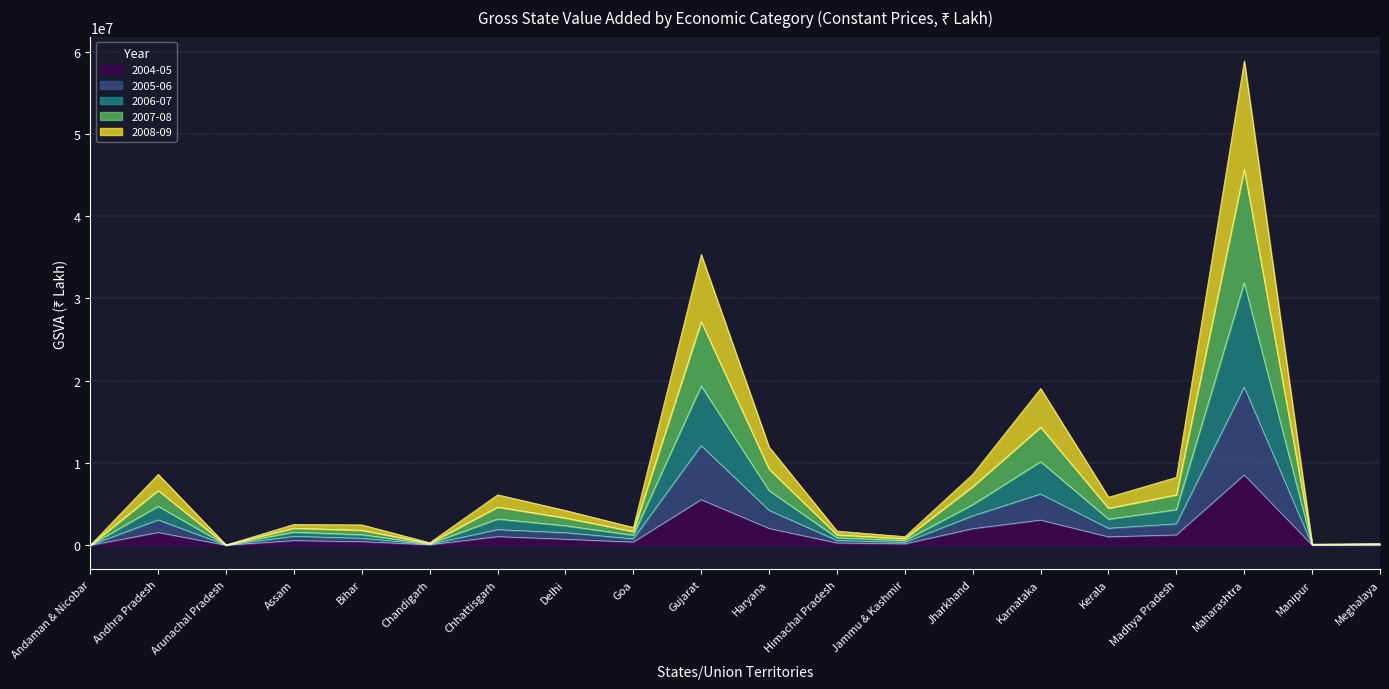

List the labels in order of 2006-07 value, smallest first.

Andaman & Nicobar, Arunachal Pradesh, Manipur, Meghalaya, Chandigarh, Jammu & Kashmir, Himachal Pradesh, Goa, Bihar, Assam, Delhi, Kerala, Chhattisgarh, Madhya Pradesh, Andhra Pradesh, Jharkhand, Haryana, Karnataka, Gujarat, Maharashtra